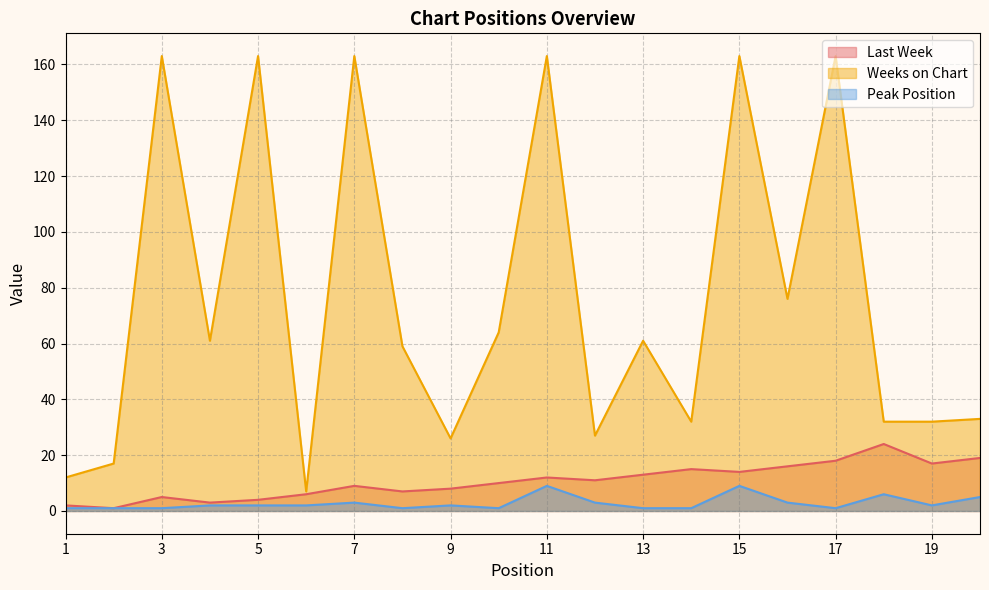

At which category is the sum across all series the highest?

15